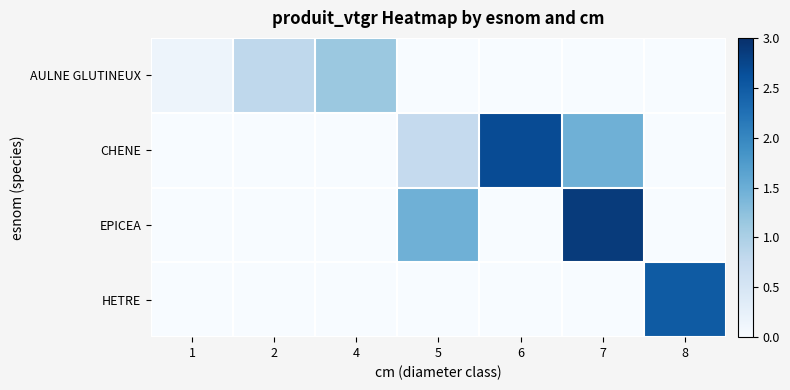

What is the difference between the highest and lowest values at 6?

2.7